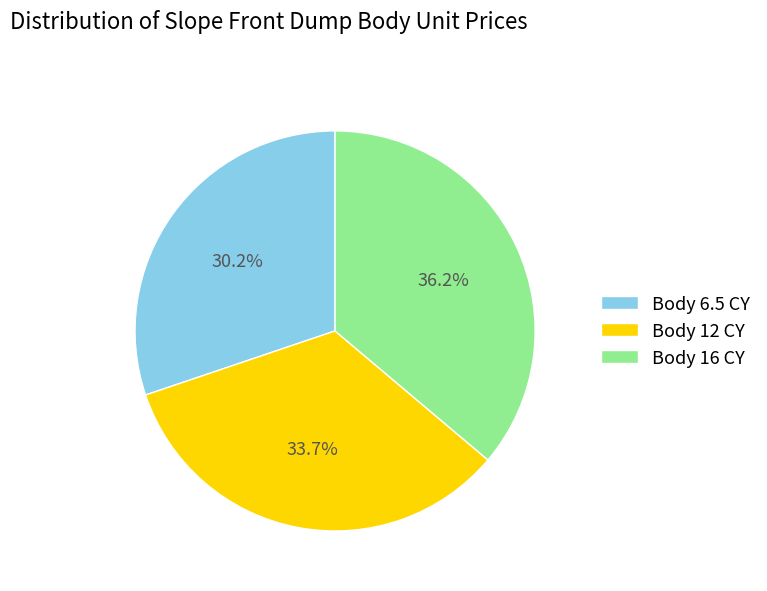

Combined, do Body 12 CY and Body 6.5 CY account for over 50%?

Yes